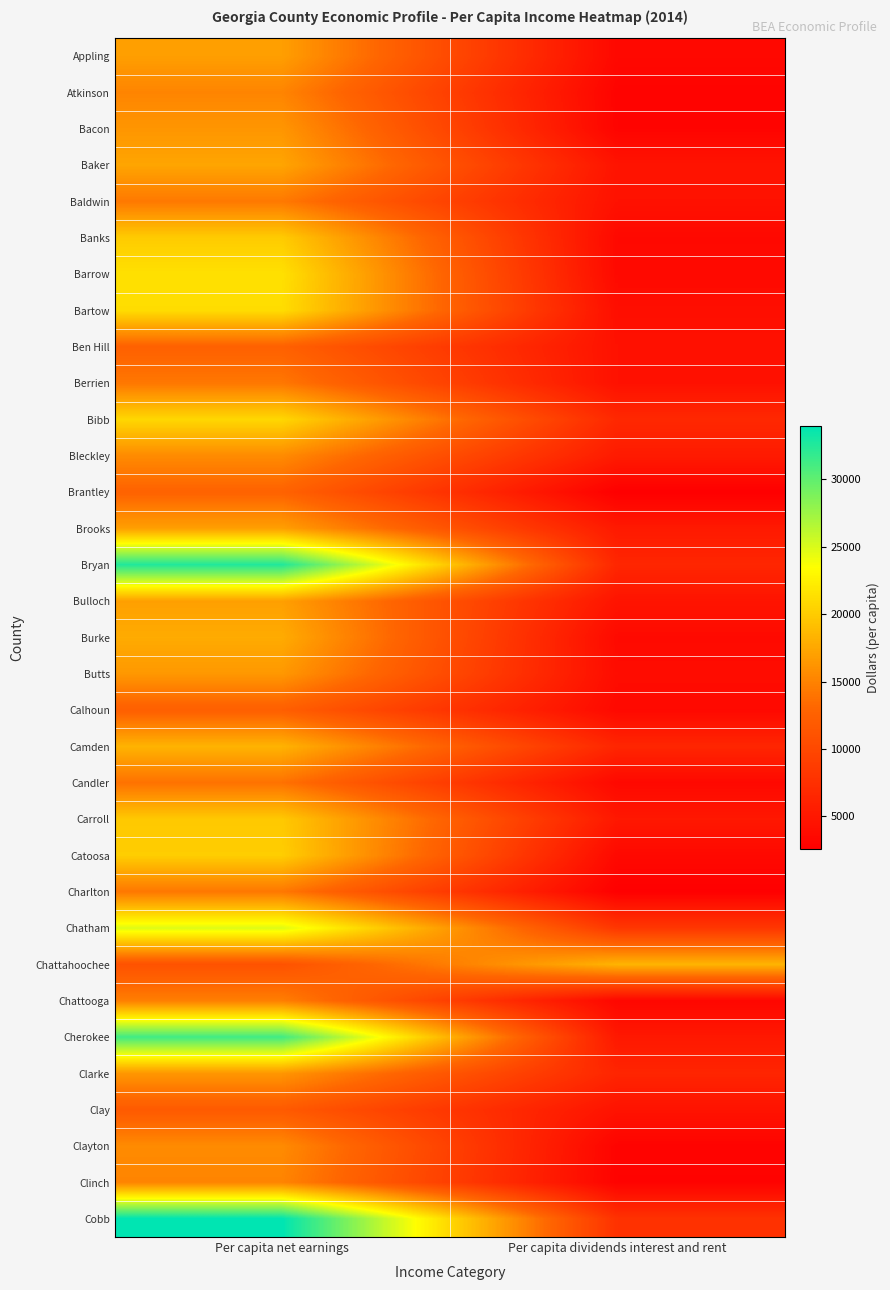

Which series has the largest total across all categories?

Cobb